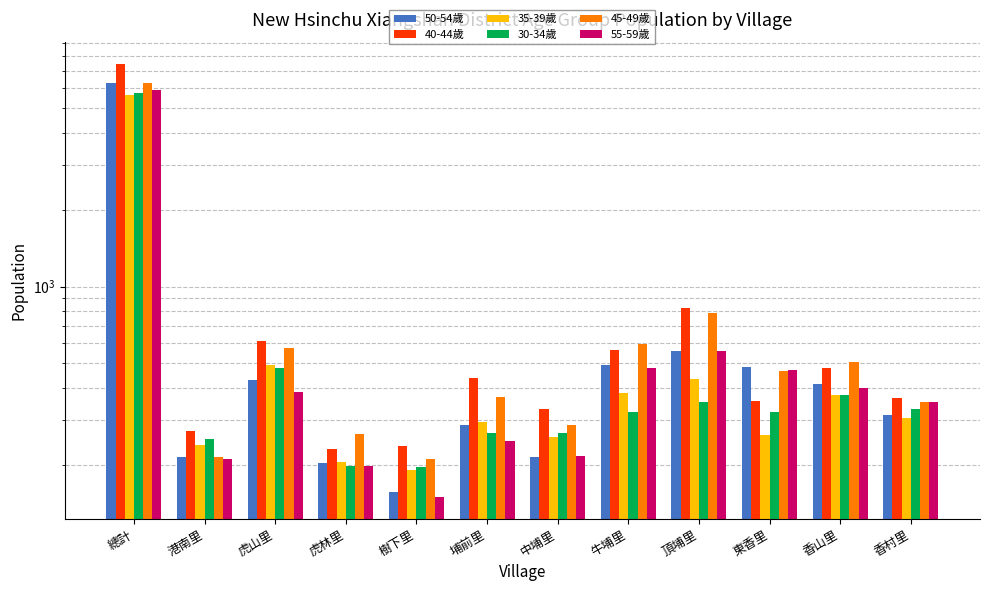

What is the value of the 45-49歲 bar at the 9th from the left?

788